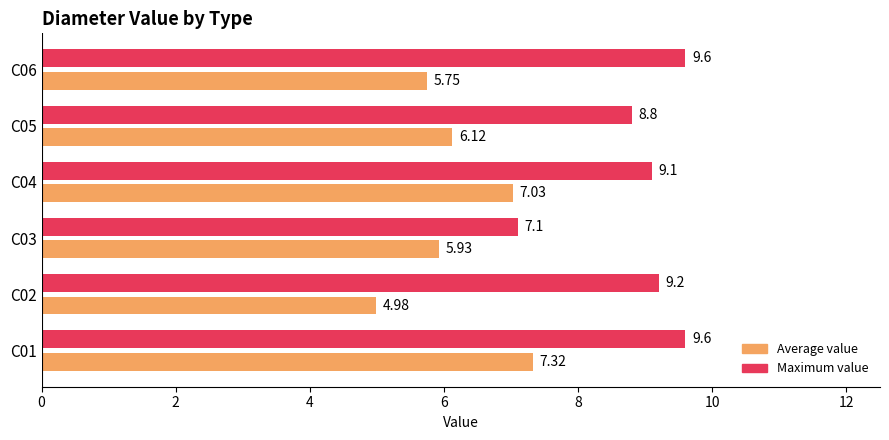

How many data points in Maximum value are less than 9?

2